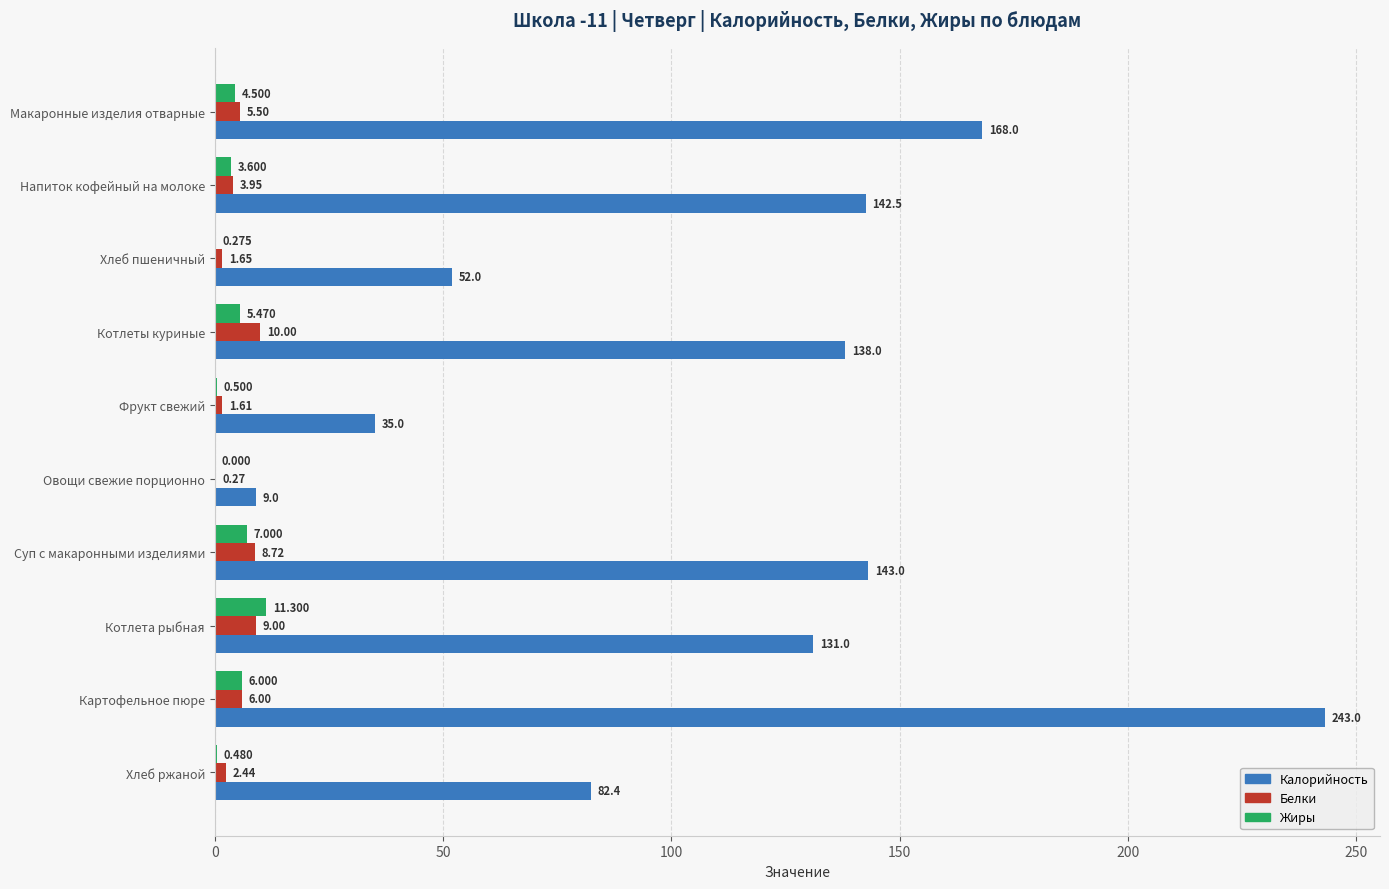

Where is Белки nearest to the value 5?

Макаронные изделия отварные